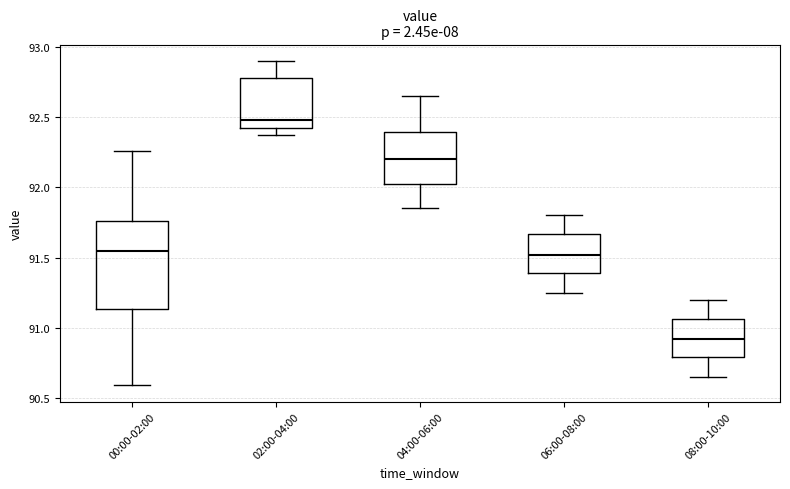

Reading left to right, read every box against the y-axis: the position of its median line, the range the box covers, and the ends of its whiskers. The values are not printed on the chart, so give them approximately, as read against the axis.

00:00-02:00: median 91.55, box 91.15 to 91.75, whiskers 90.60 to 92.25
02:00-04:00: median 92.50, box 92.40 to 92.80, whiskers 92.35 to 92.90
04:00-06:00: median 92.20, box 92.05 to 92.40, whiskers 91.85 to 92.65
06:00-08:00: median 91.50, box 91.40 to 91.65, whiskers 91.25 to 91.80
08:00-10:00: median 90.90, box 90.80 to 91.05, whiskers 90.65 to 91.20